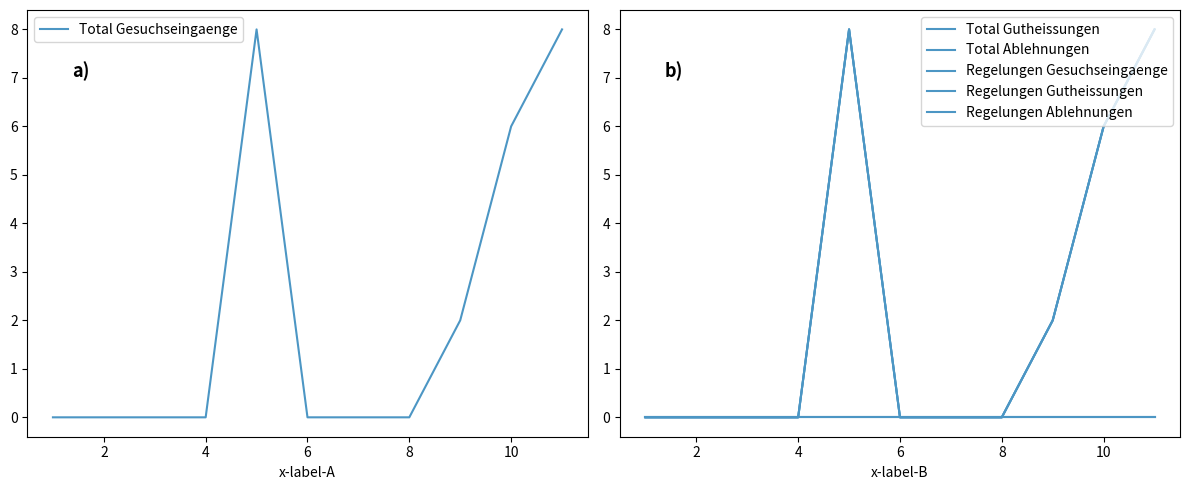

List the series in order of their peak value, lowest first.

Total Ablehnungen, Regelungen Ablehnungen, Total Gesuchseingaenge, Total Gutheissungen, Regelungen Gesuchseingaenge, Regelungen Gutheissungen